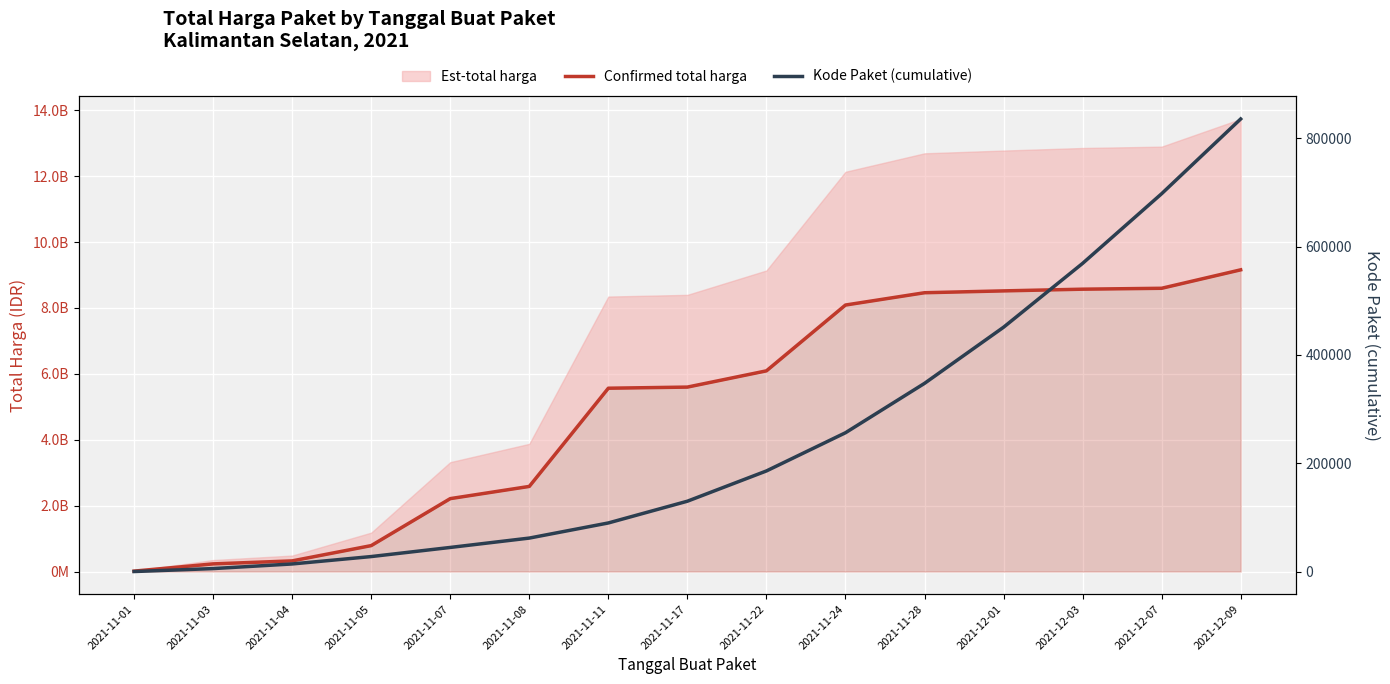

True or false: Kode Paket (cumulative) and Confirmed total harga intersect in this chart.

False